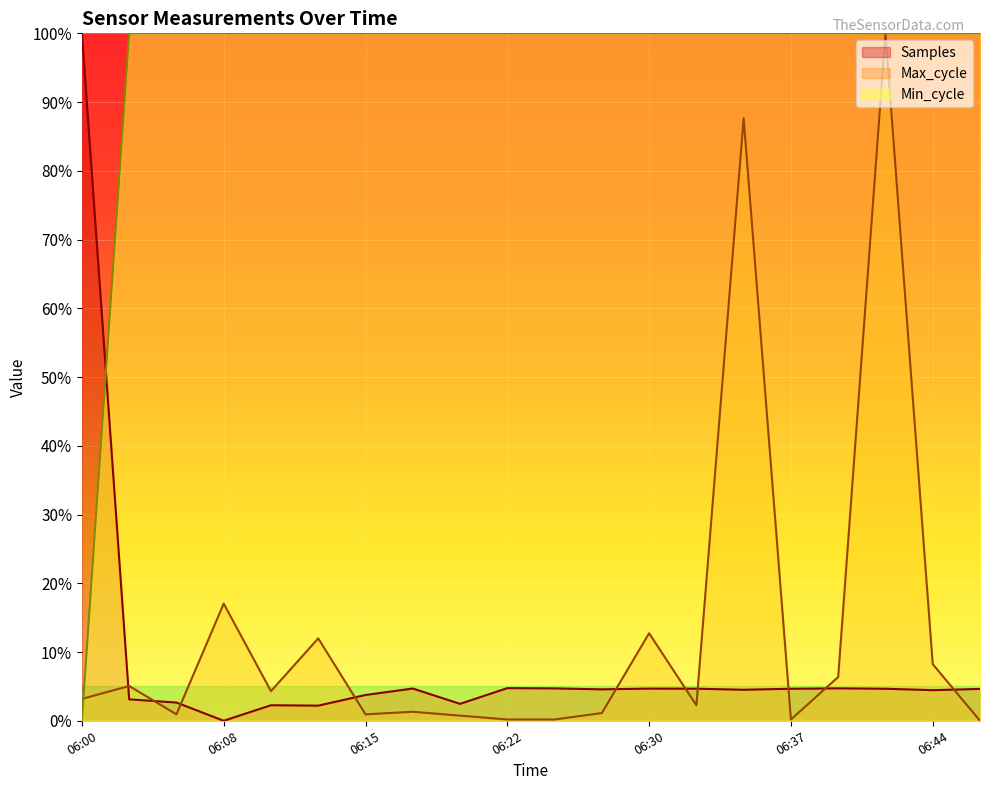

Which label corresponds to the smallest value in the chart?

06:08